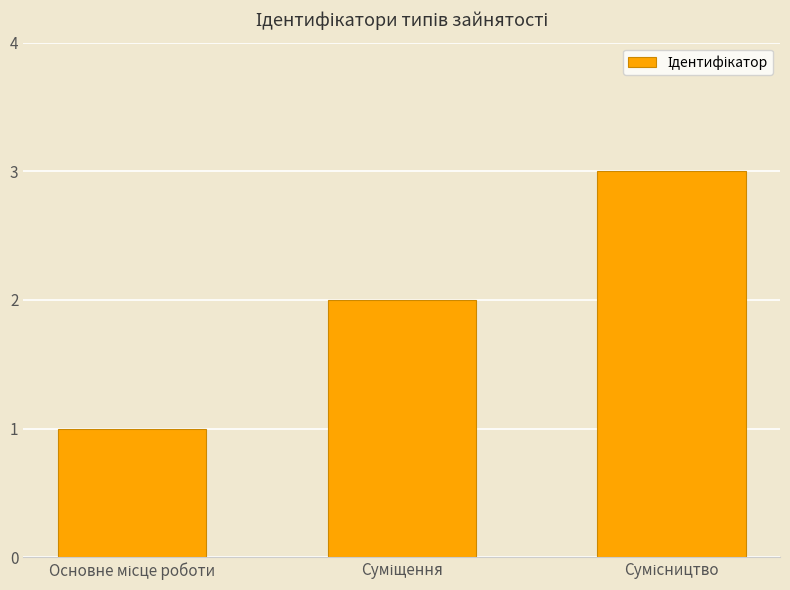

Reading left to right, extract all data points from this chart.

1	2	3